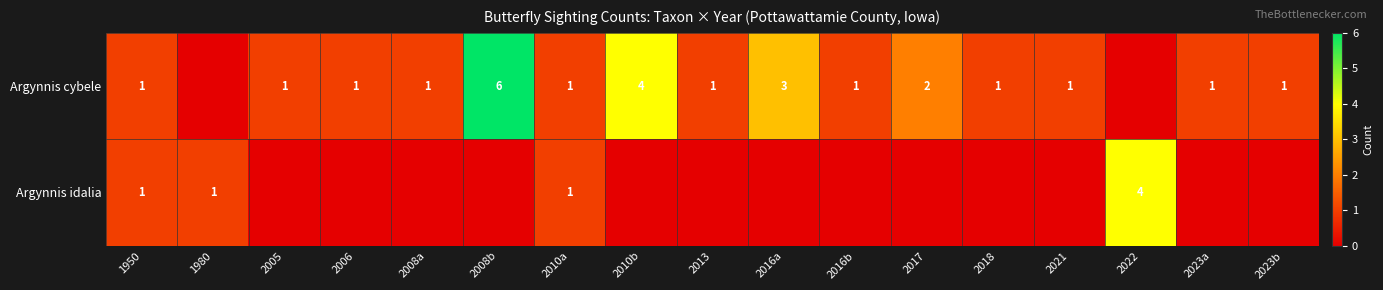

The Argynnis cybele series shows 1 at 2018. True or false?

True